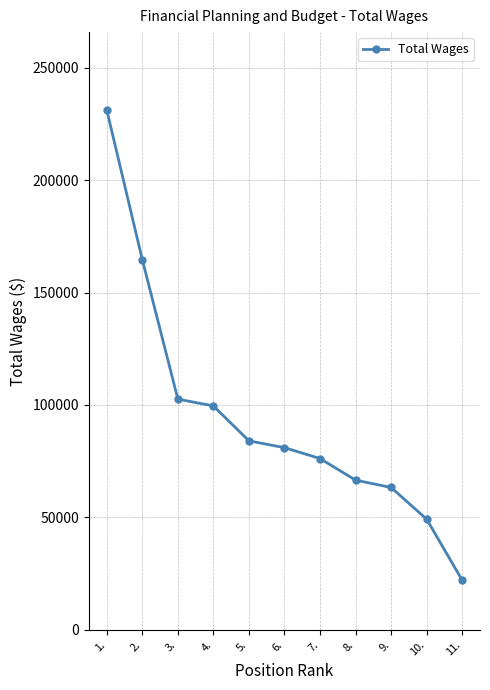

List the labels in order of value, largest first.

1., 2., 3., 4., 5., 6., 7., 8., 9., 10., 11.